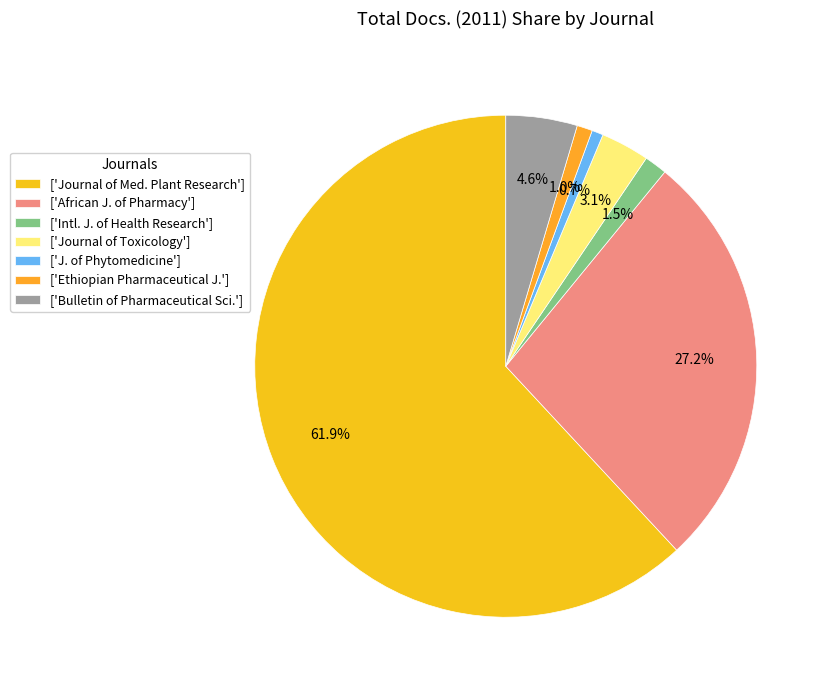

To the nearest percent, what is the average slice percentage?

14%